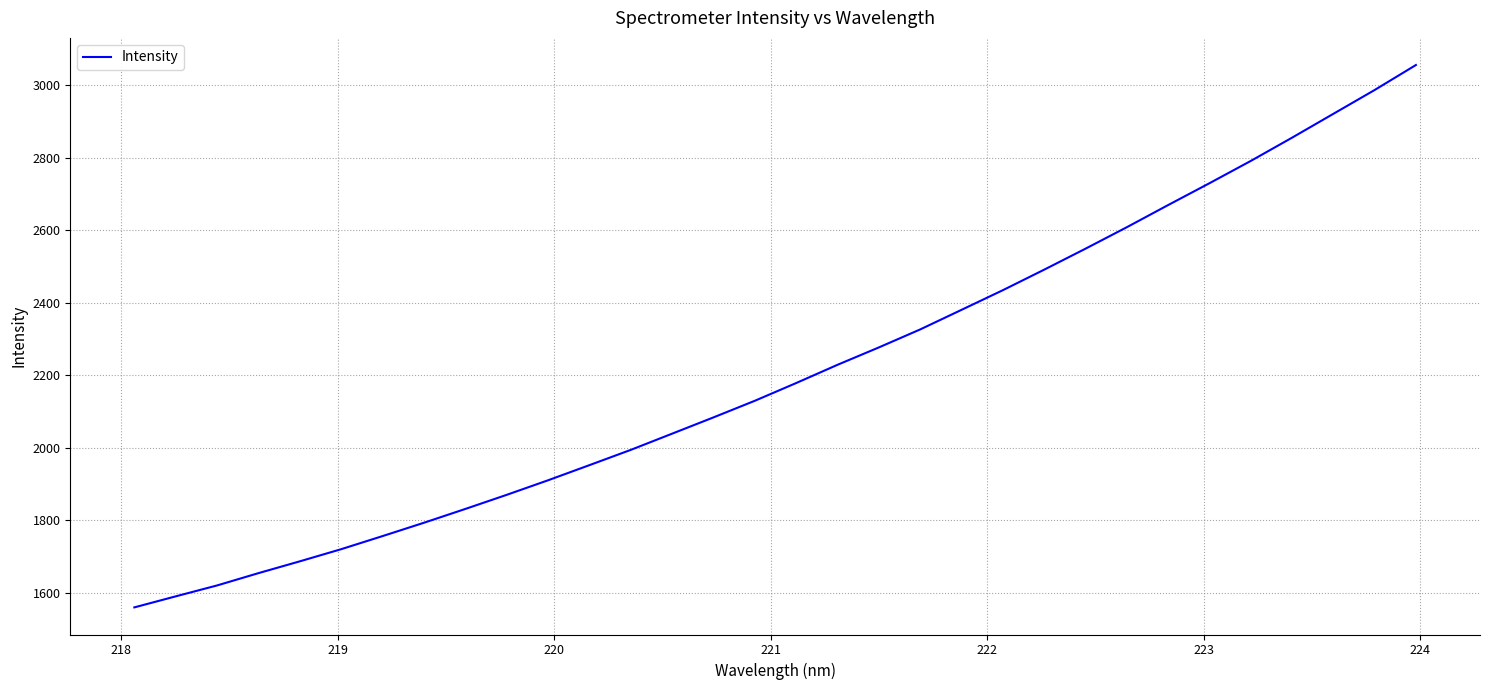

What is the greatest value displayed?

3056.5